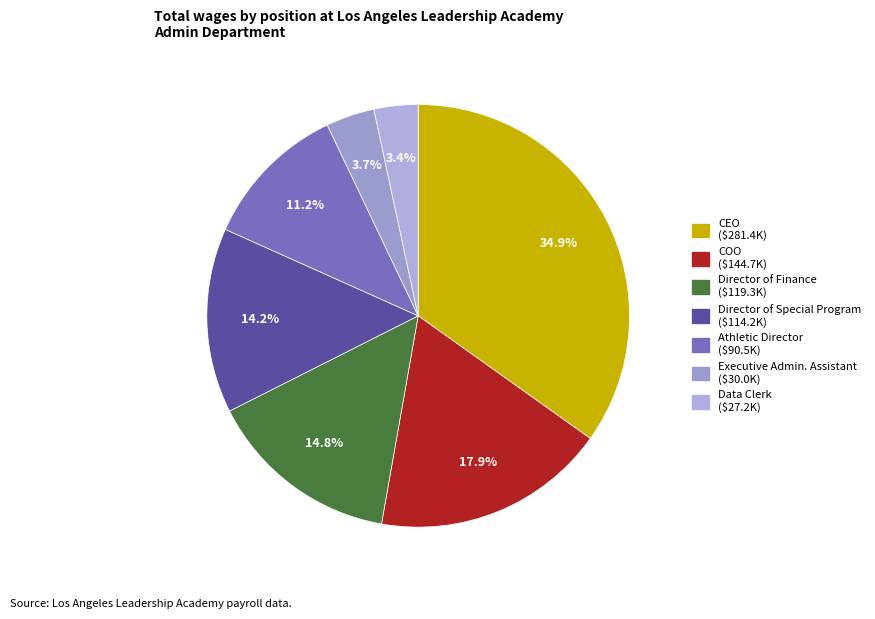

What is the smallest slice in the pie chart?

Data Clerk